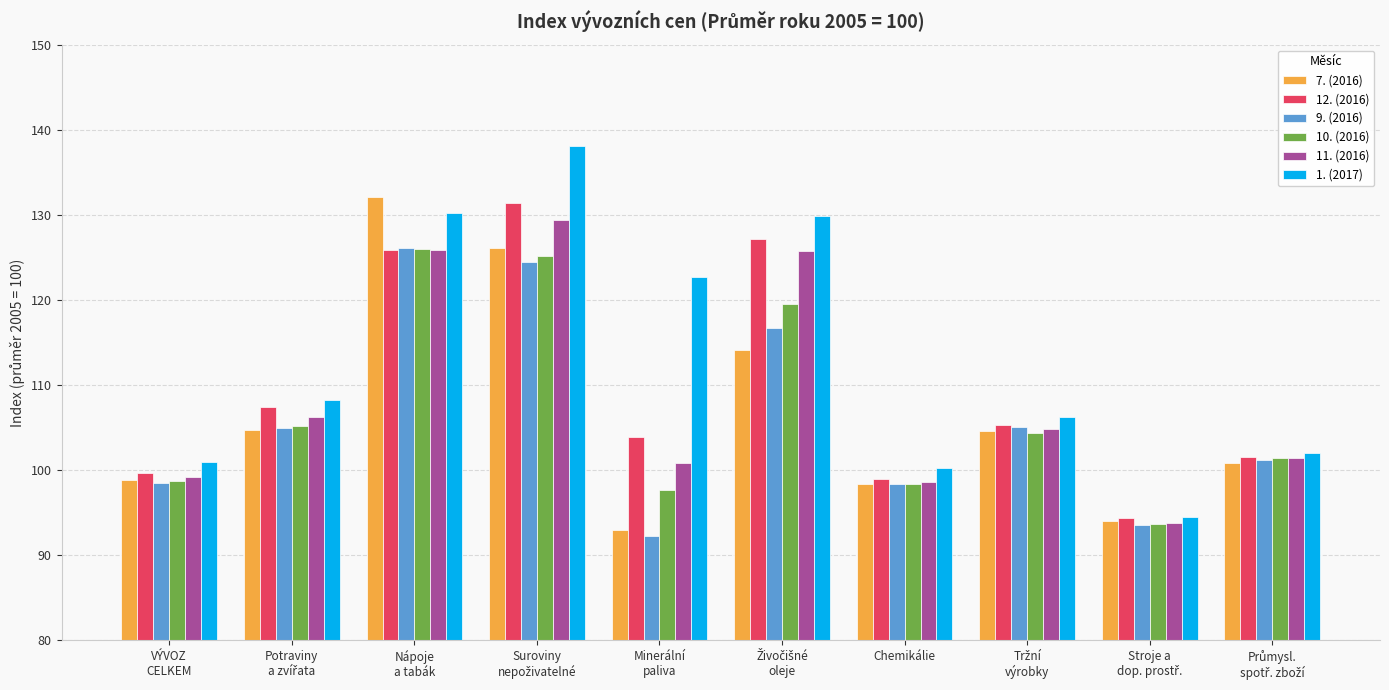

Is it true that 10. (2016) equals 157.4 at Chemikálie?

False